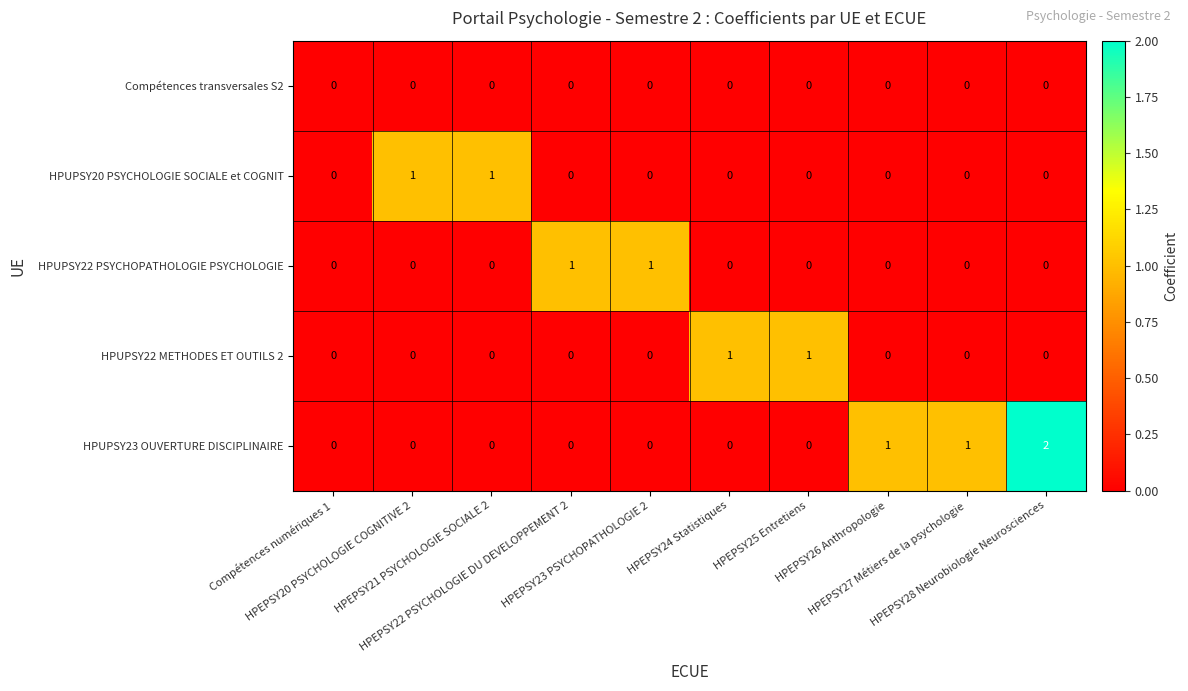

Which label corresponds to the largest value in the chart?

HPEPSY28 Neurobiologie Neurosciences